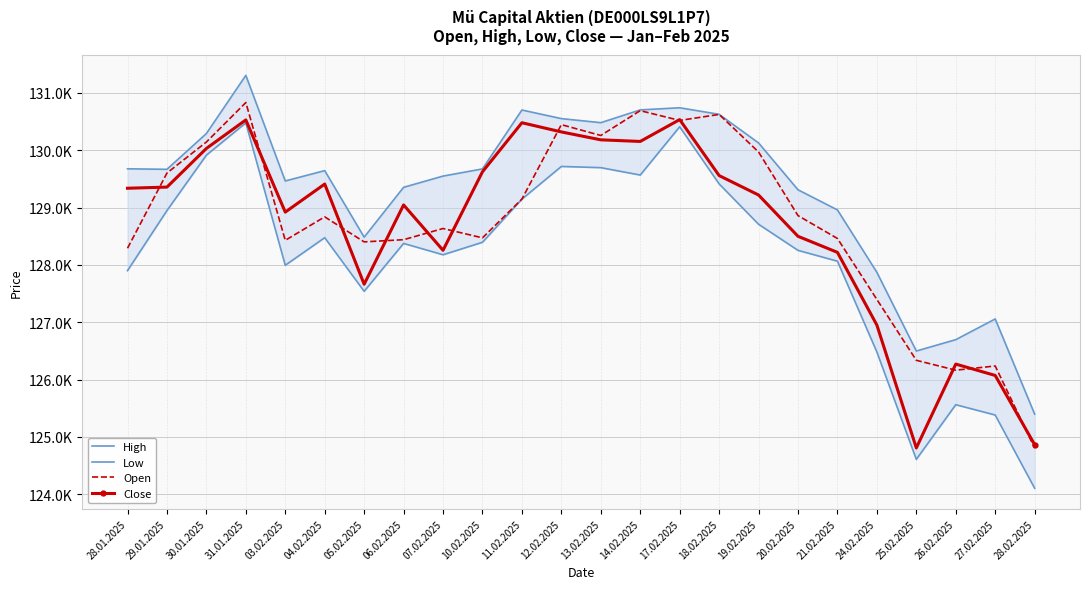

What is the total value across all series at 10.02.2025?

516165